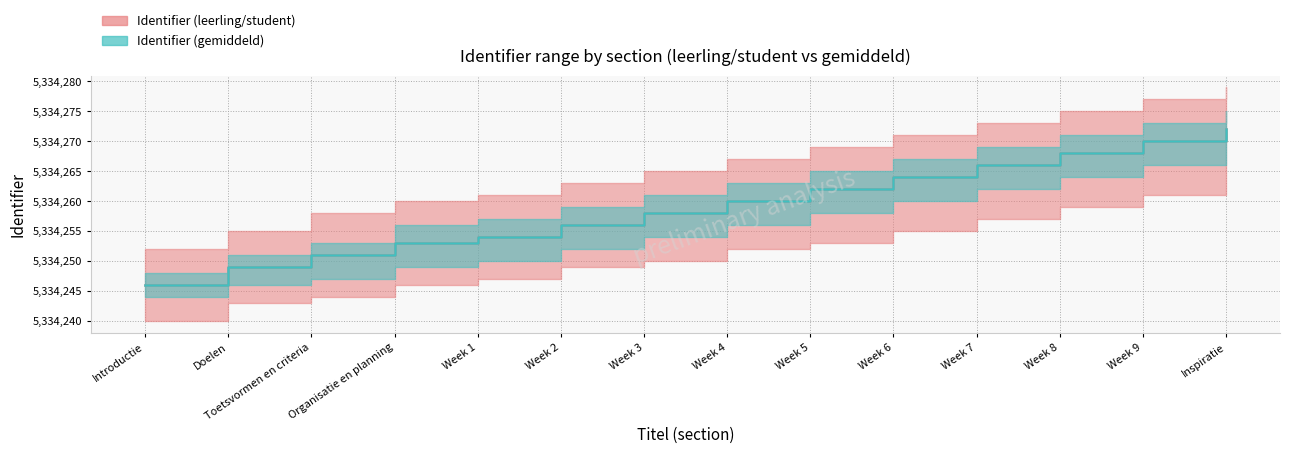

How many lines are shown in the chart?

2